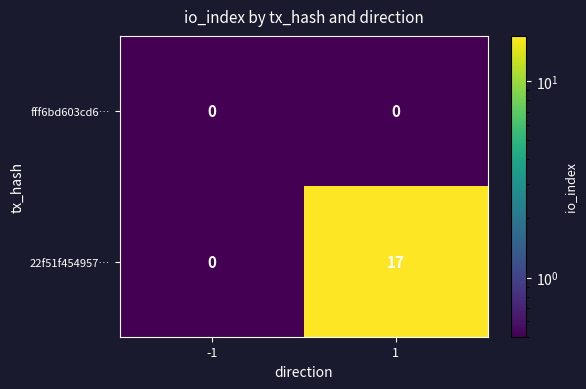

Rank the series at 1 from highest to lowest value.

22f51f454957…, fff6bd603cd6…